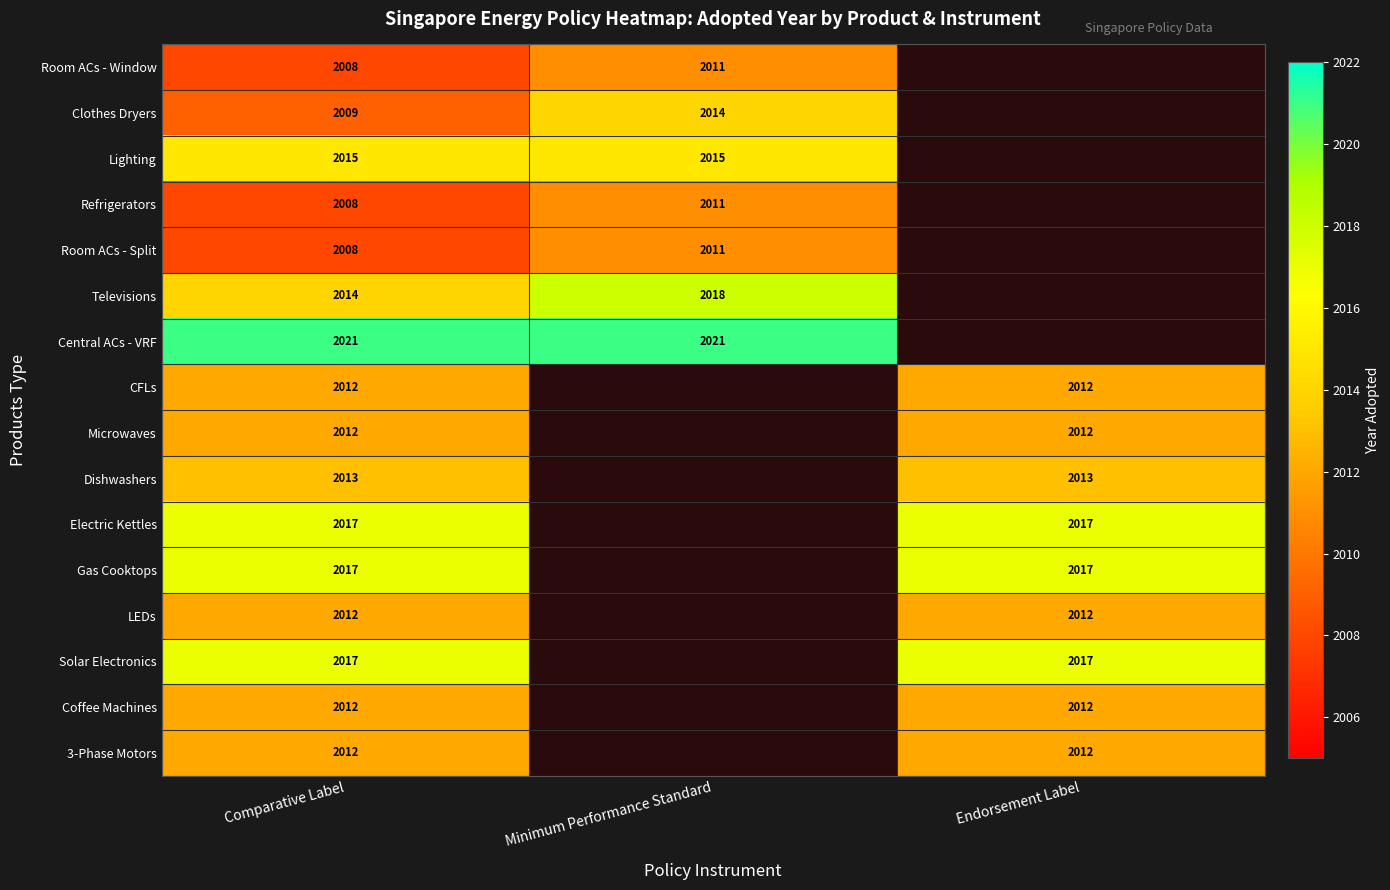

Which has a higher value, Comparative Label or Minimum Performance Standard?

Minimum Performance Standard